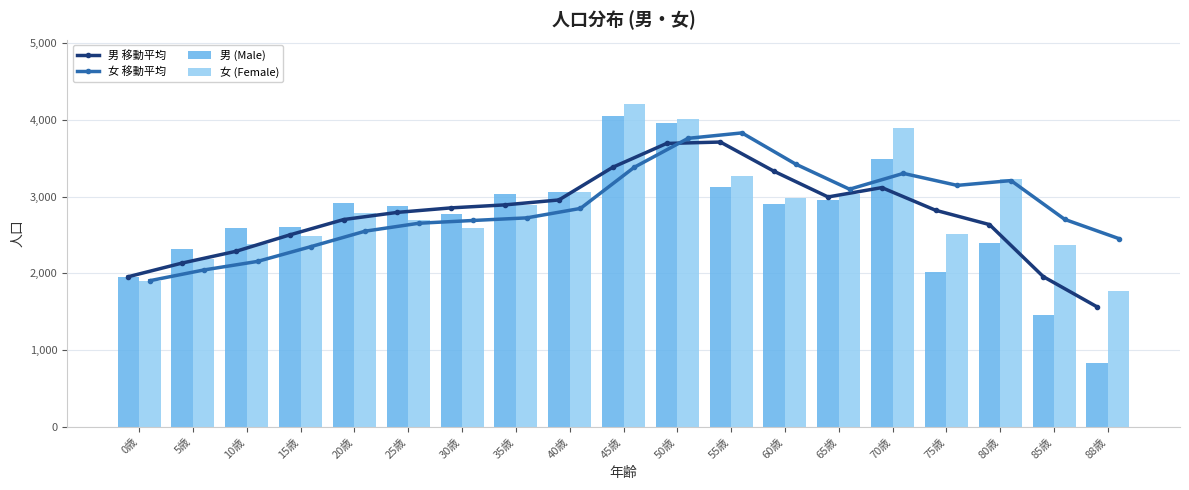

What is the minimum value shown in the chart?

839.0